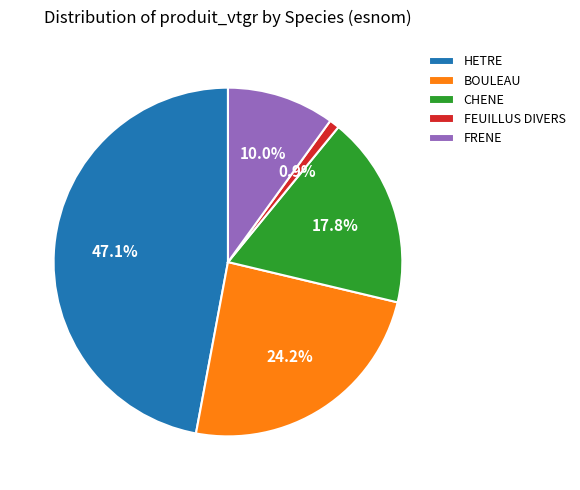

How many segments does this pie chart have?

5